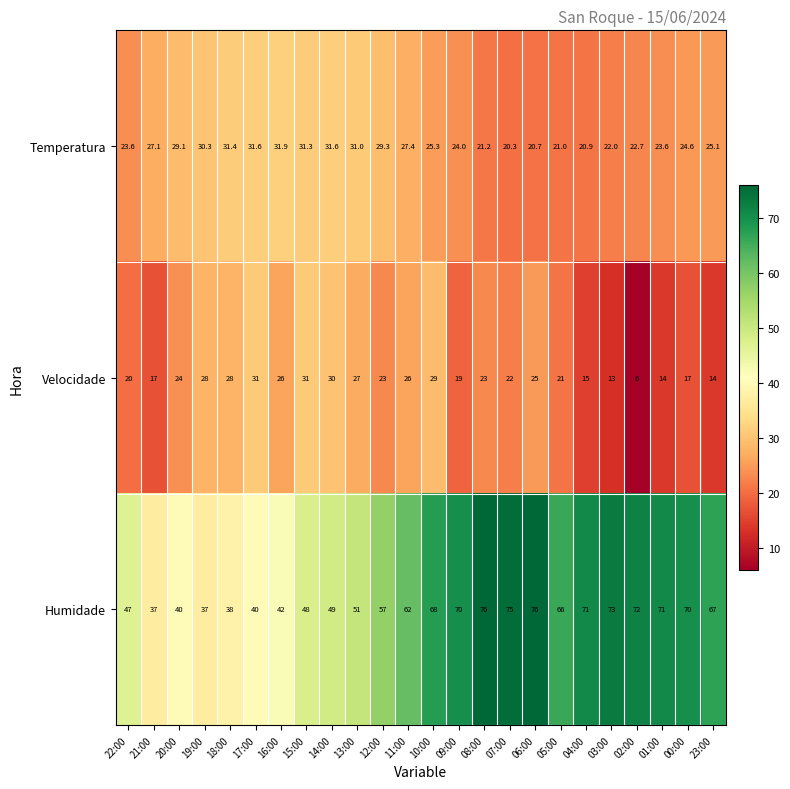

What is the sum of the Temperatura values at 20:00 and 23:00?

54.2